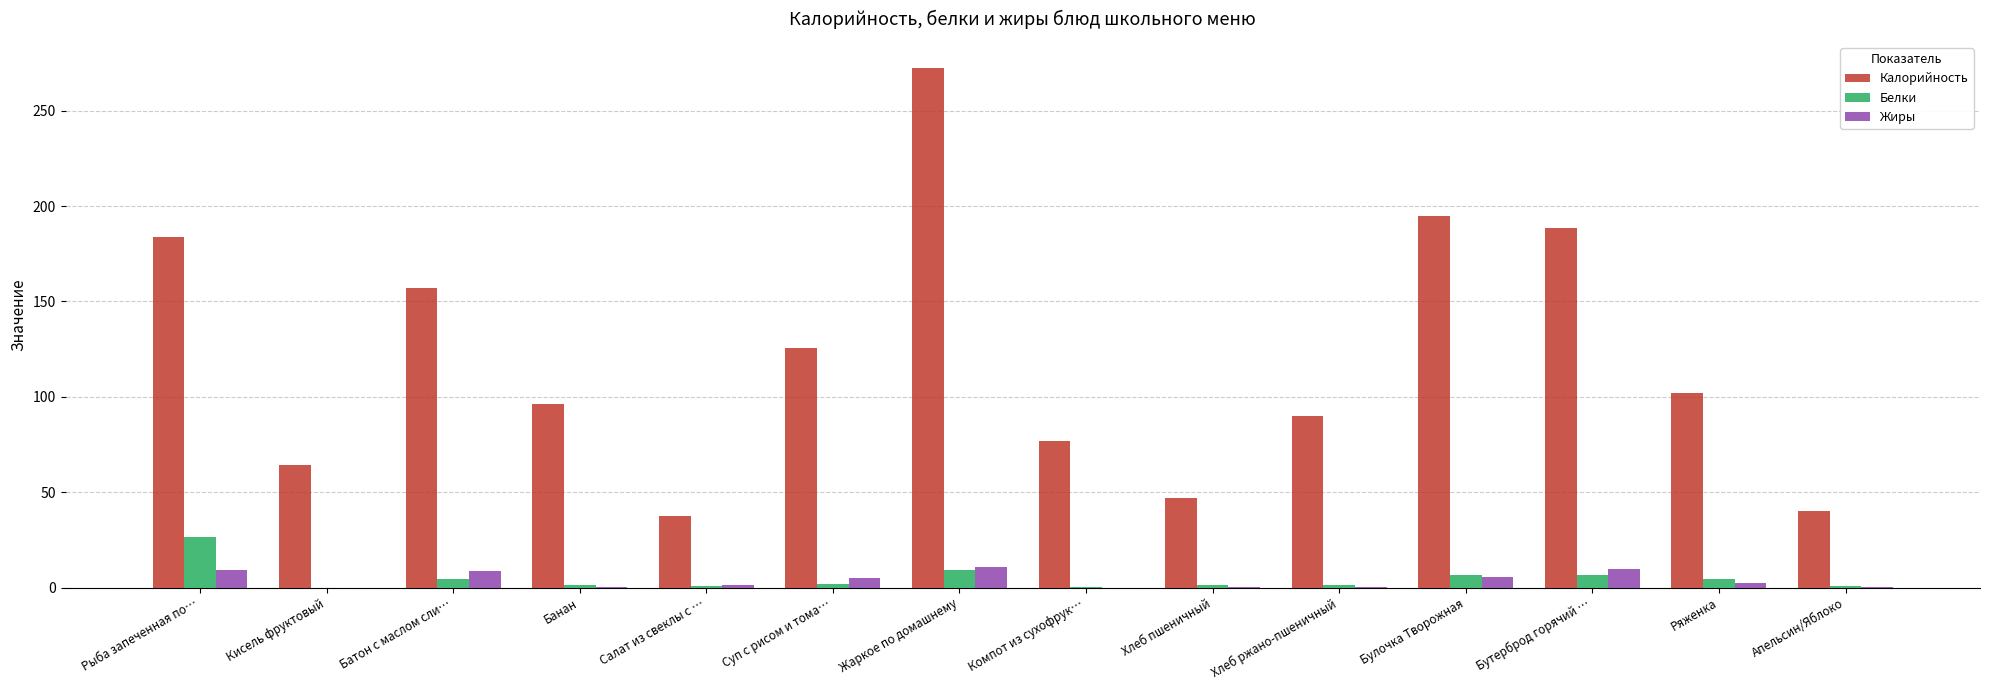

Are the bars grouped side by side (vs. stacked)?

Yes